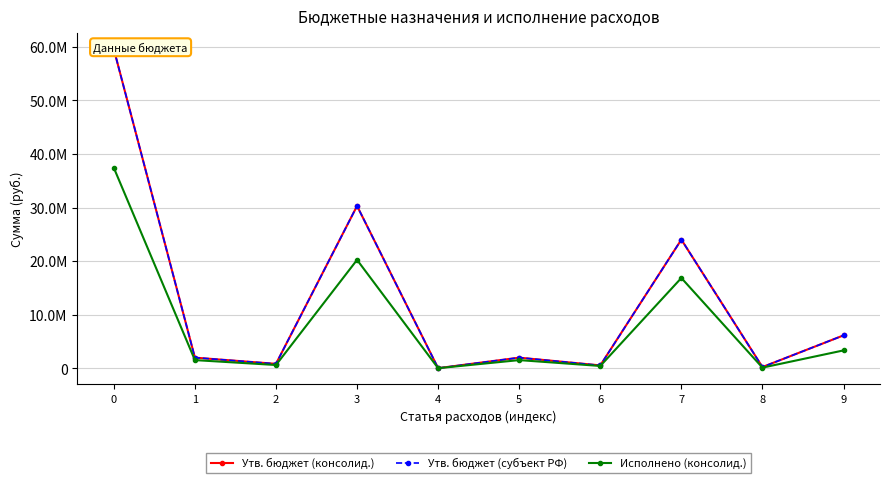

What is the value of the Утв. бюджет (субъект РФ) point at the 7th from the left?

524999.0